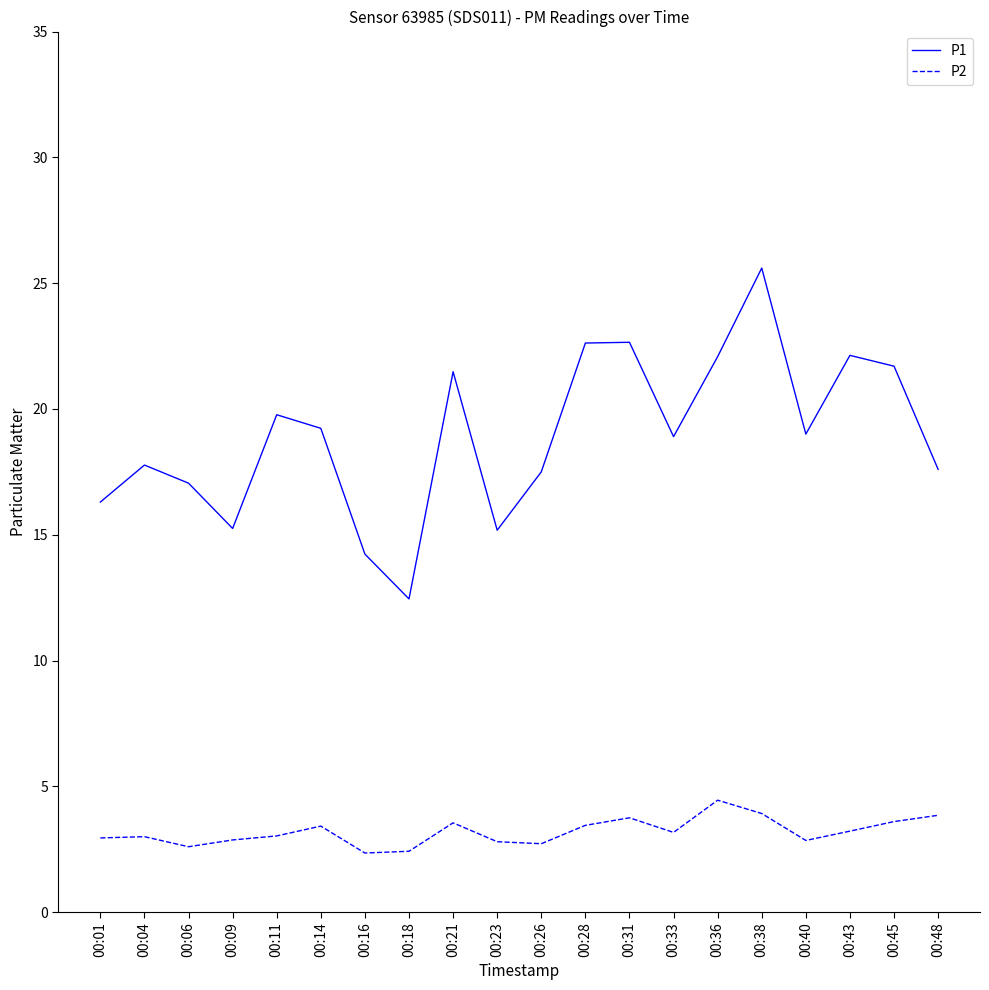

List the series in order of their peak value, lowest first.

P2, P1